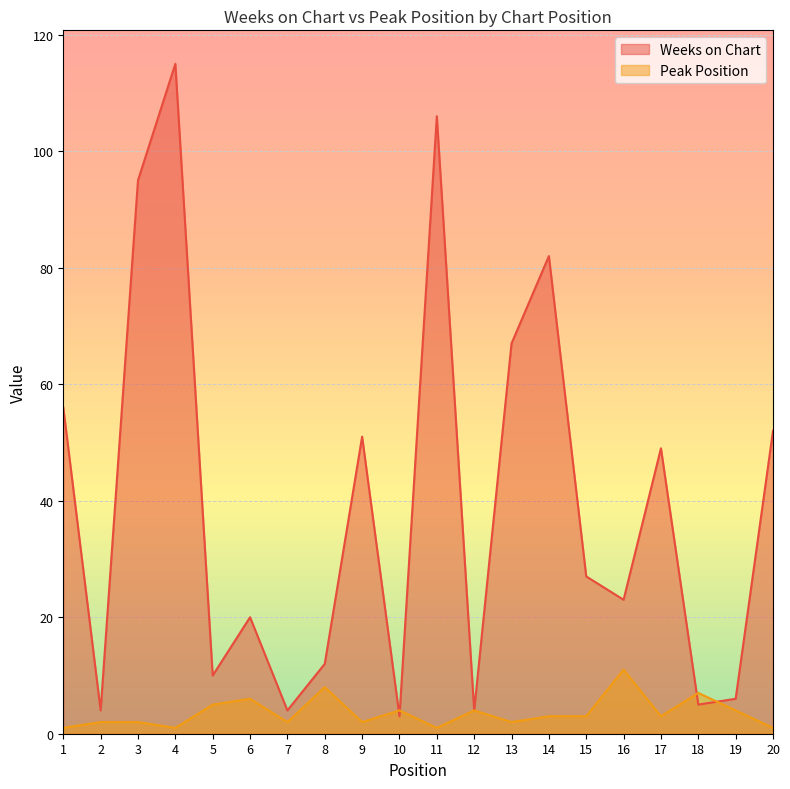

What is the difference between the Peak Position values at 9 and 6?

4